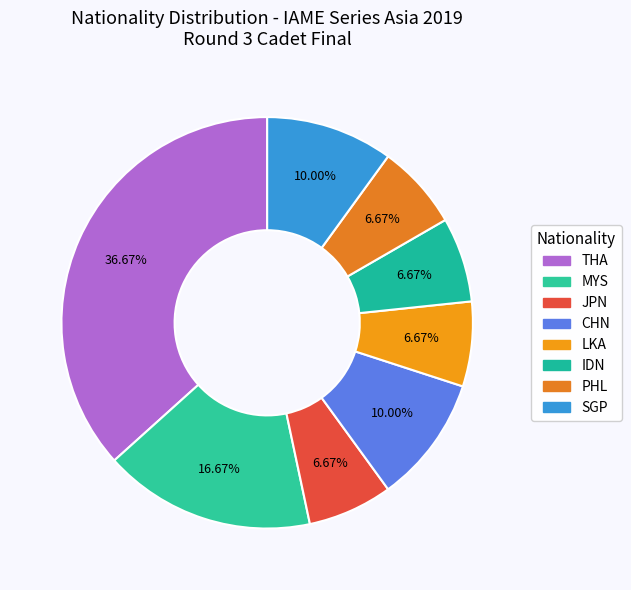

Count the number of slices in the pie.

8